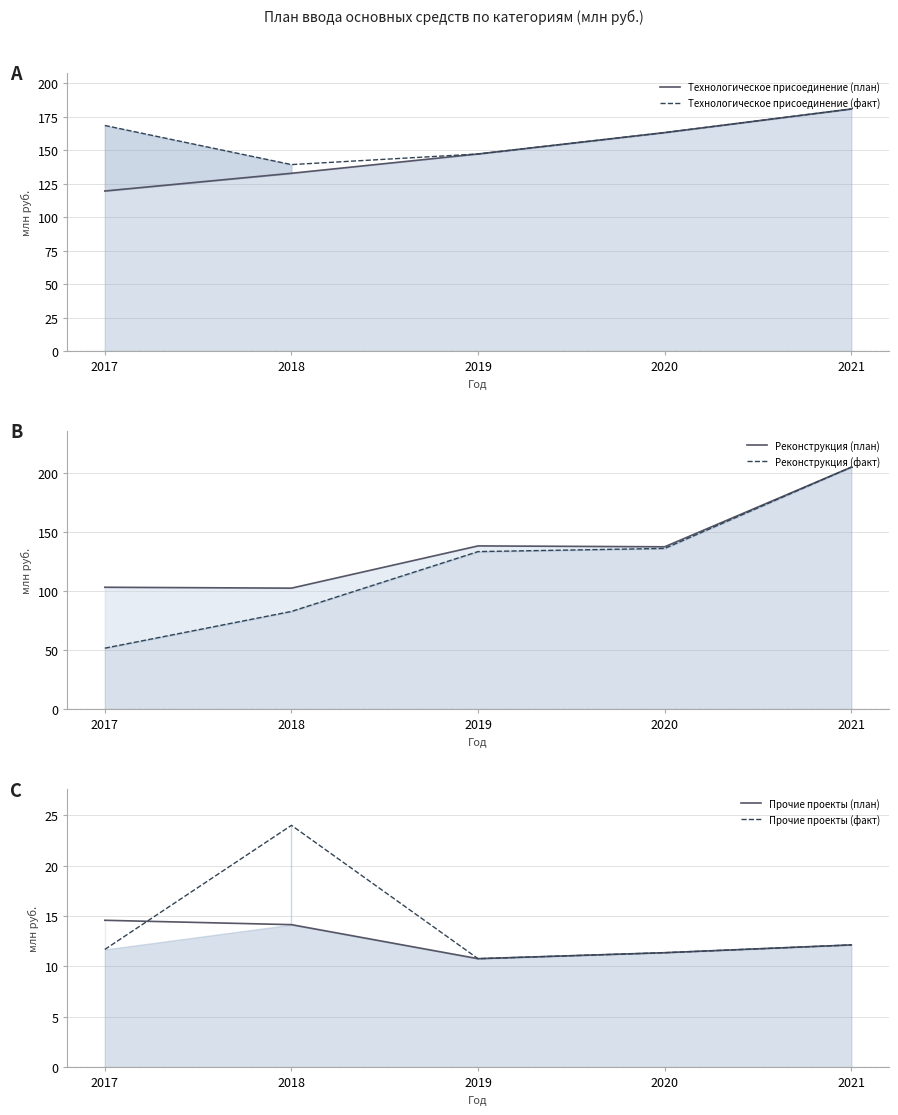

Is it true that Технологическое присоединение (факт) equals 49.5 at 2019?

False